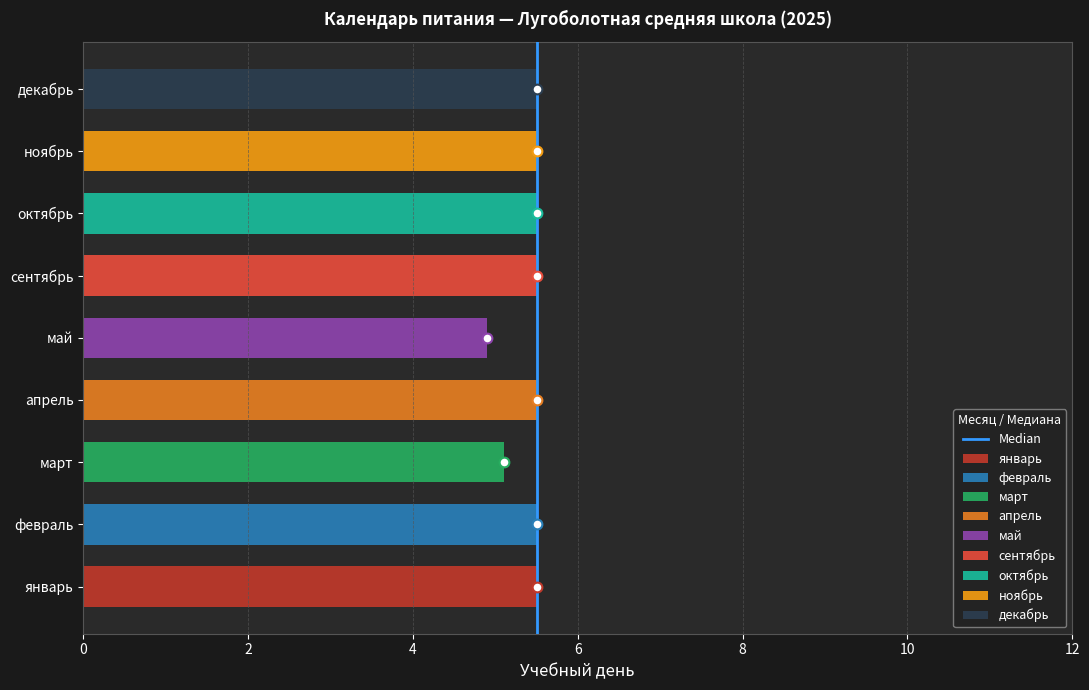

The chart shows a value of 0 at 0. True or false?

True